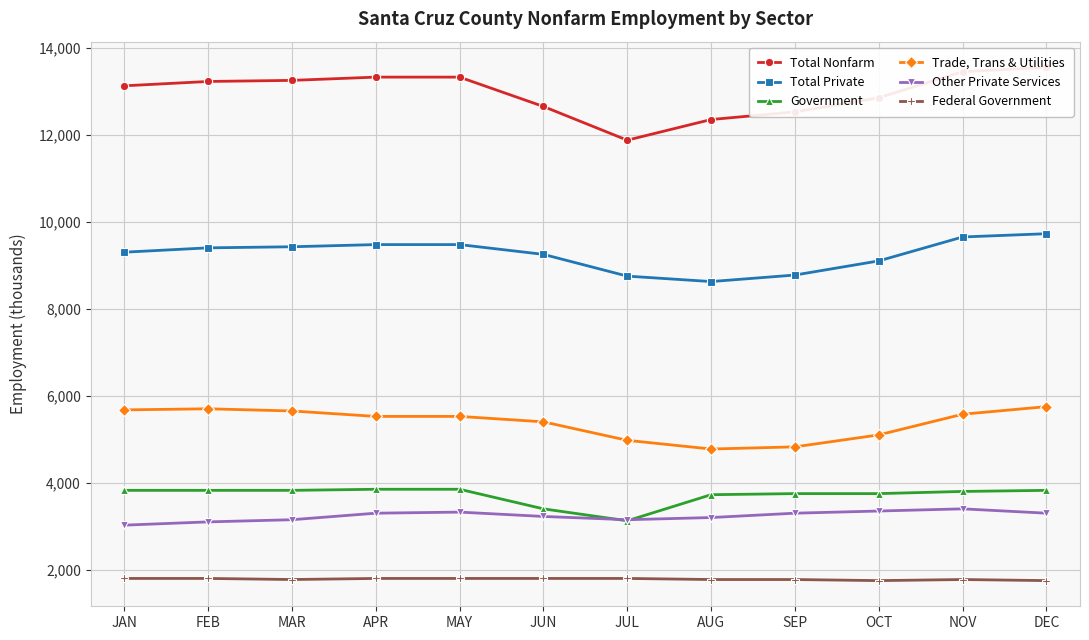

What is the spread (max minus min) of values at SEP?

10750